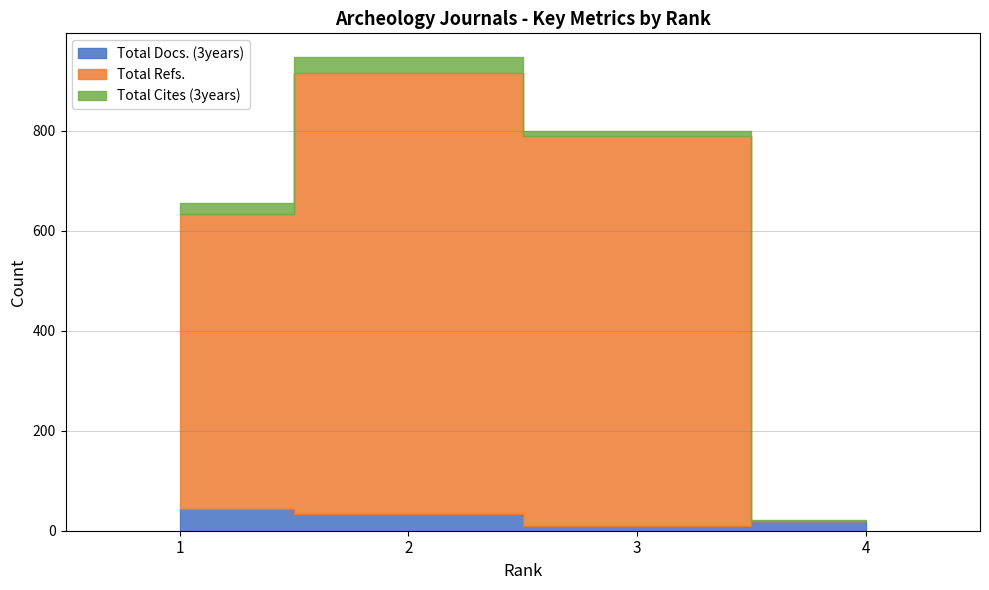

What is the value of the Total Docs. (3years) point at the 2nd from the left?

33